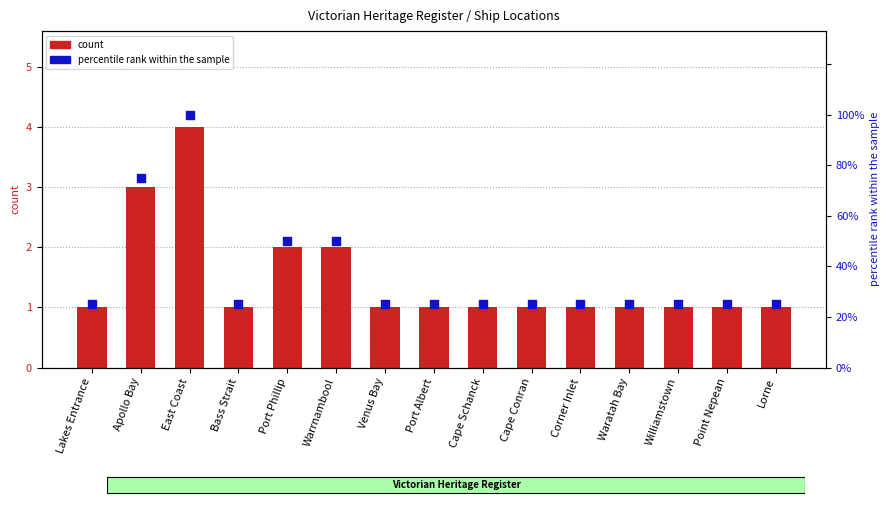

Is the value of count at Apollo Bay greater than the value of percentile rank within the sample at Bass Strait?

No